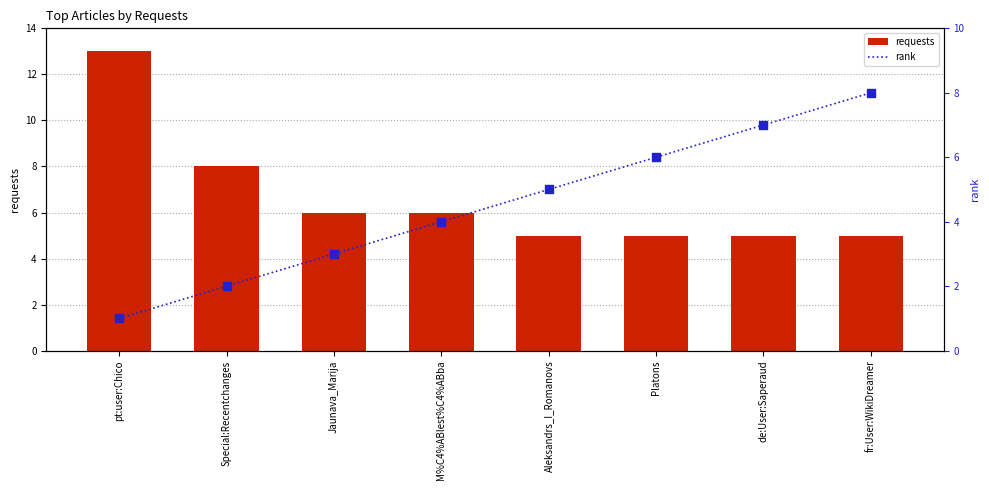

What is the total value across all series at Special:Recentchanges?

10